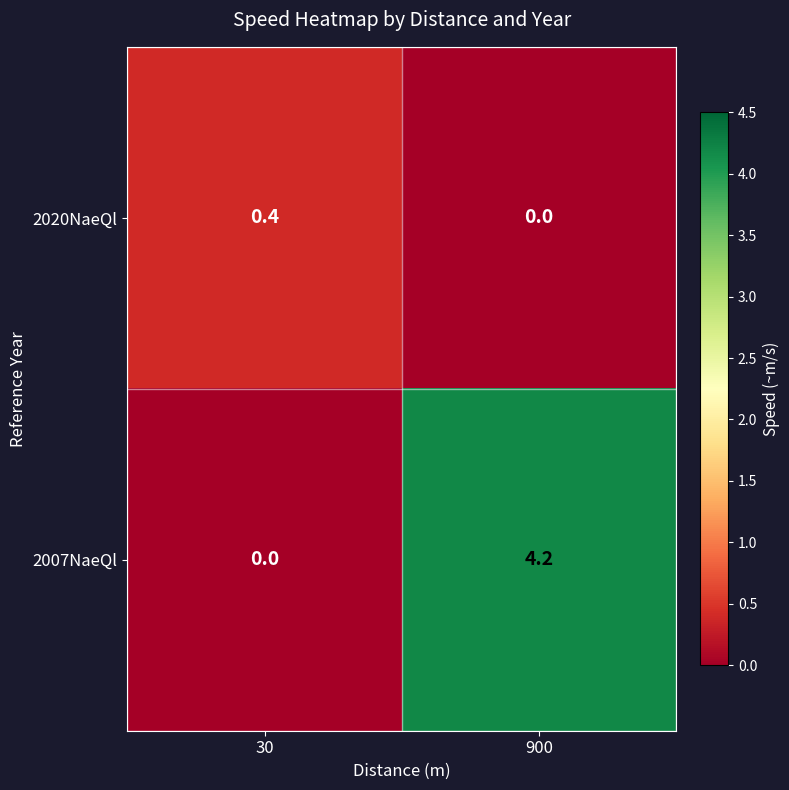

Is it true that 2020NaeQl equals 0.2 at 900?

False